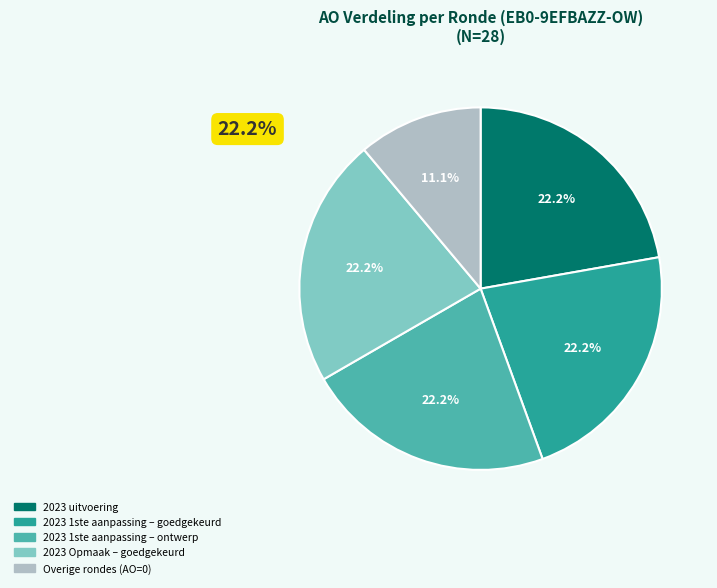

Count the number of slices in the pie.

5